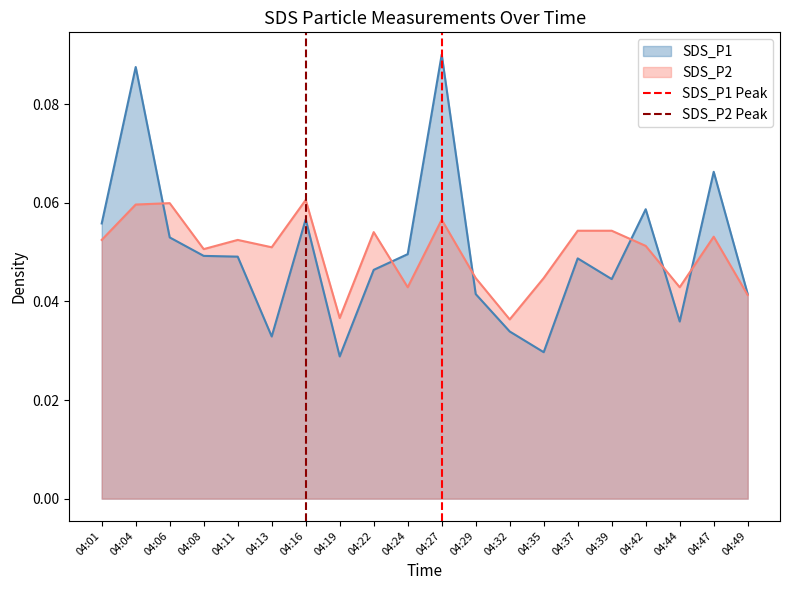

What is the sum of all SDS_P2 Peak values?

1